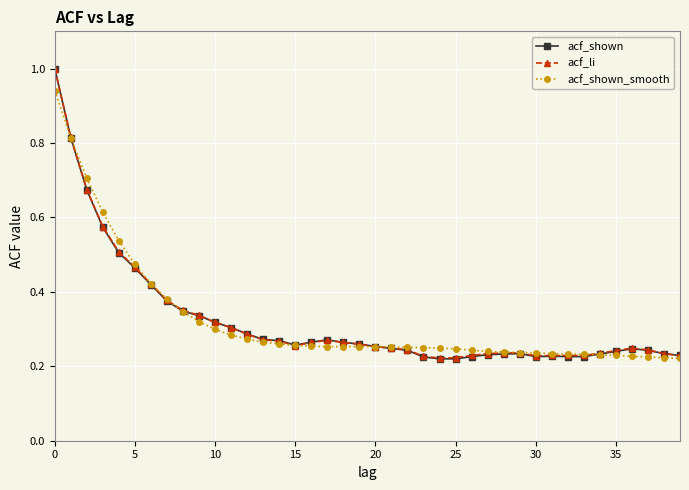

Which series has the largest range (max minus min)?

acf_shown